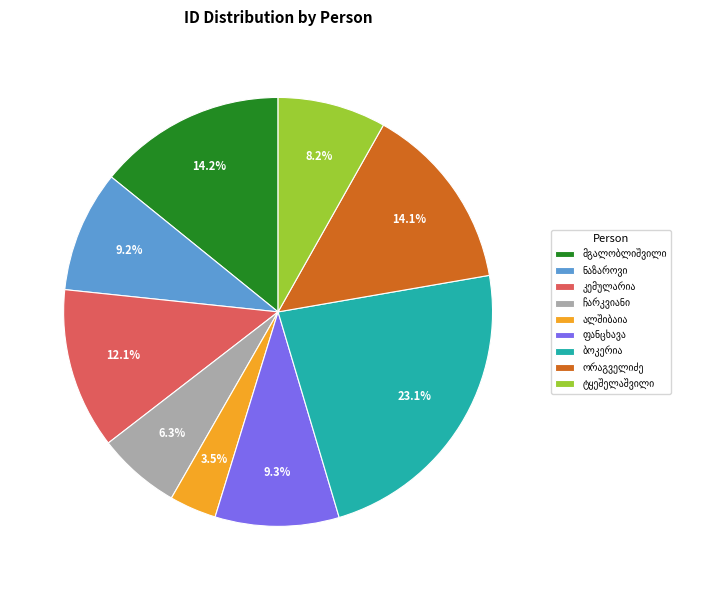

To the nearest percent, what is the difference between the largest and smallest slice percentages?

20%